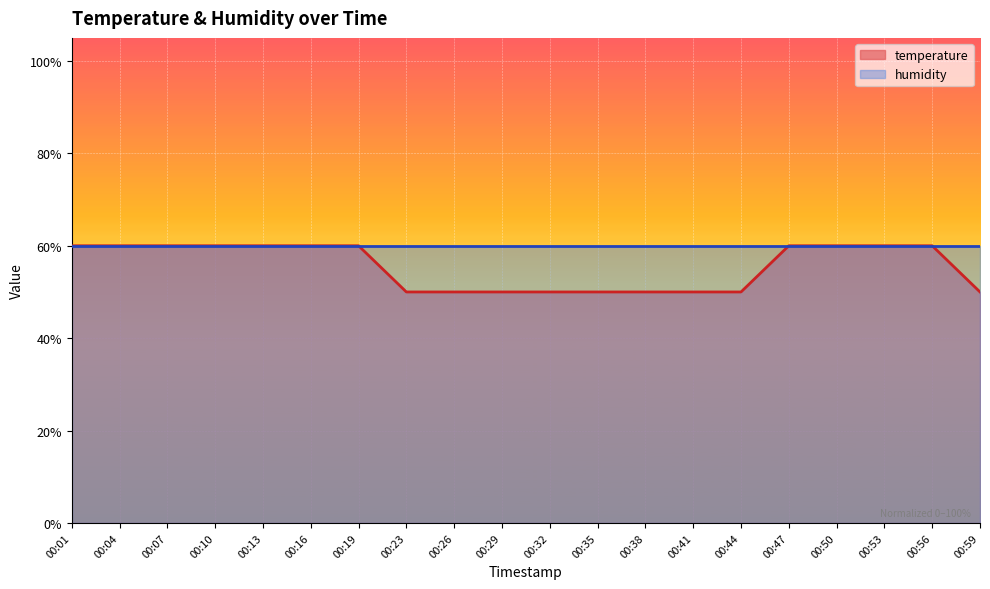

Is it true that the value at 00:35 is 84.2?

False